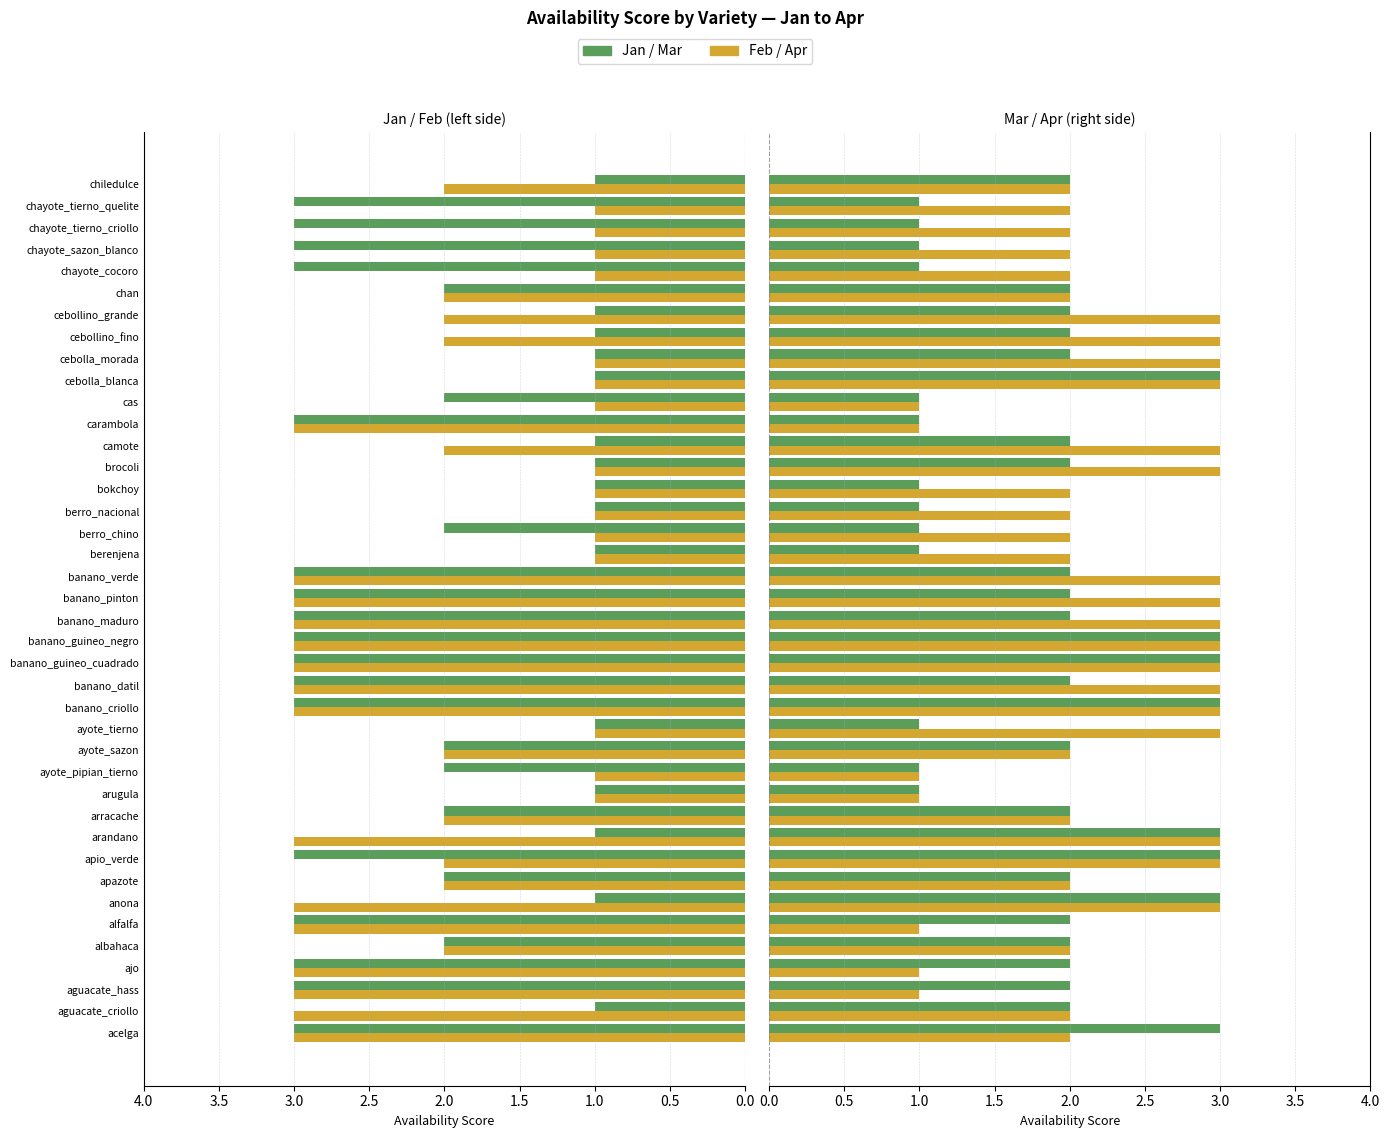

Which series has the largest range (max minus min)?

jan